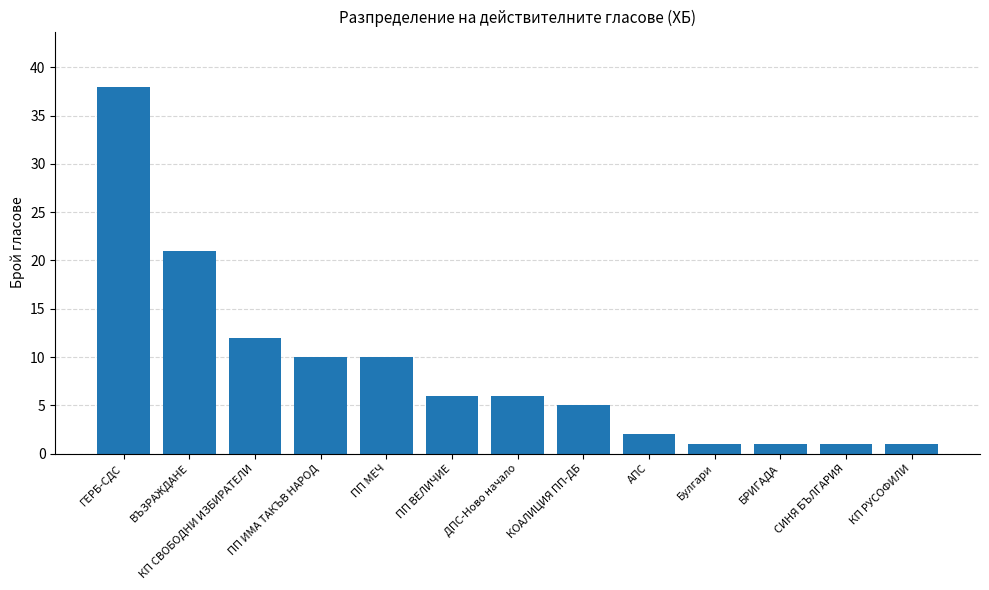

Which has a higher value, КОАЛИЦИЯ ПП-ДБ or СИНЯ БЪЛГАРИЯ?

КОАЛИЦИЯ ПП-ДБ